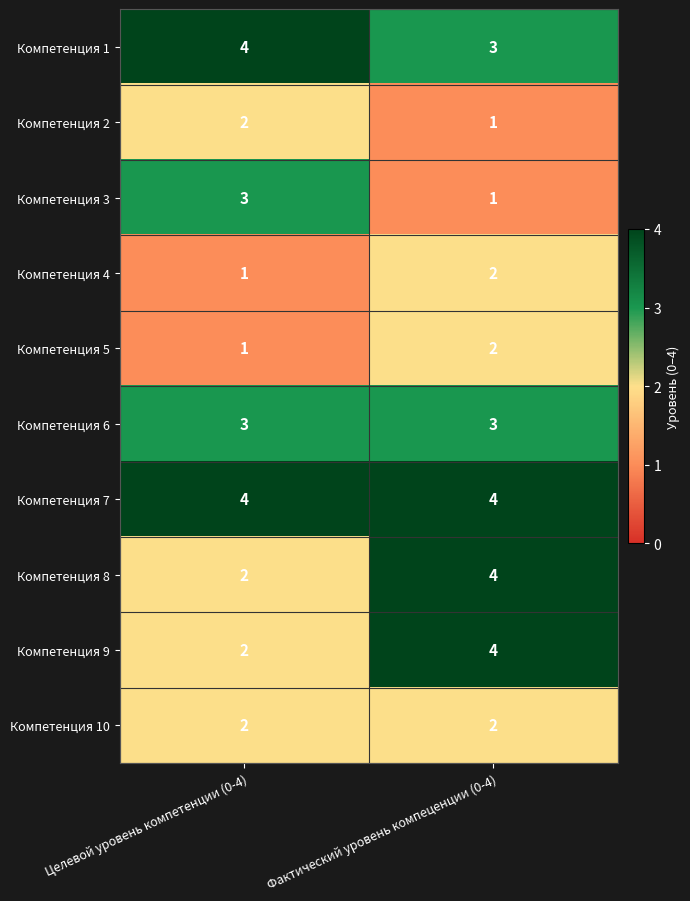

What is the average value of the Компетенция 6 series?

3